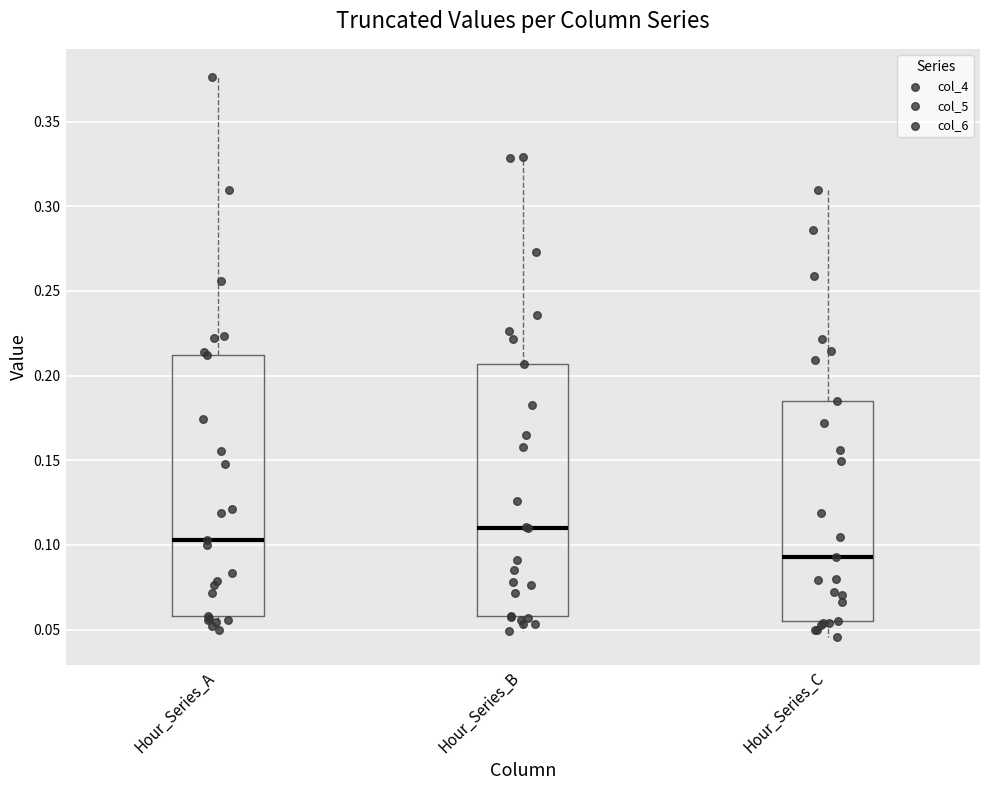

Reading left to right, read every box against the y-axis: the position of its median line, the range the box covers, and the ends of its whiskers. The values are not printed on the chart, so give them approximately, as read against the axis.

Hour_Series_A: median 0.105, box 0.060 to 0.210, whiskers 0.050 to 0.375
Hour_Series_B: median 0.110, box 0.060 to 0.205, whiskers 0.050 to 0.330
Hour_Series_C: median 0.095, box 0.055 to 0.185, whiskers 0.045 to 0.310